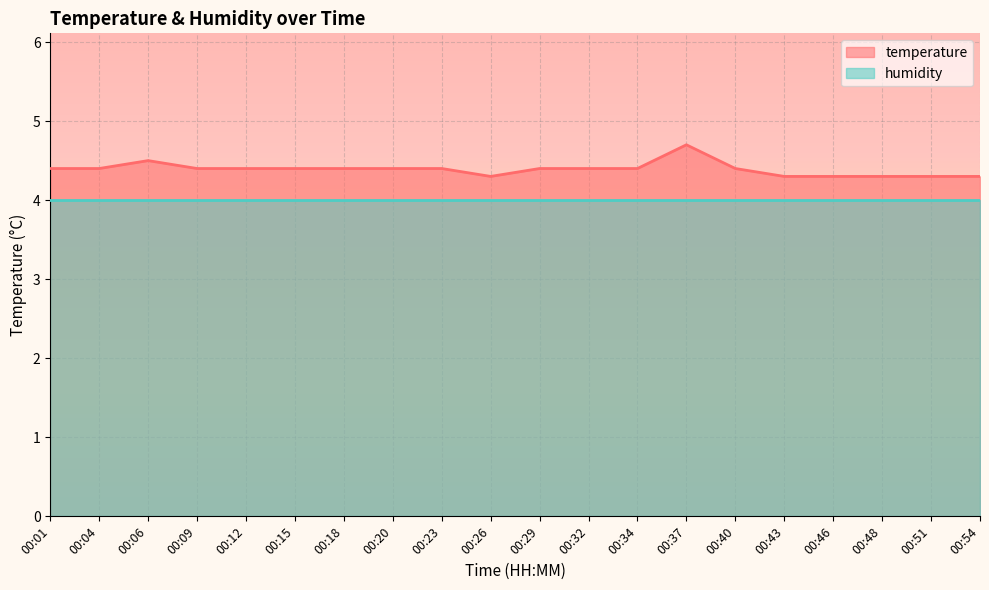

Does the chart display data point markers on the line(s)?

No